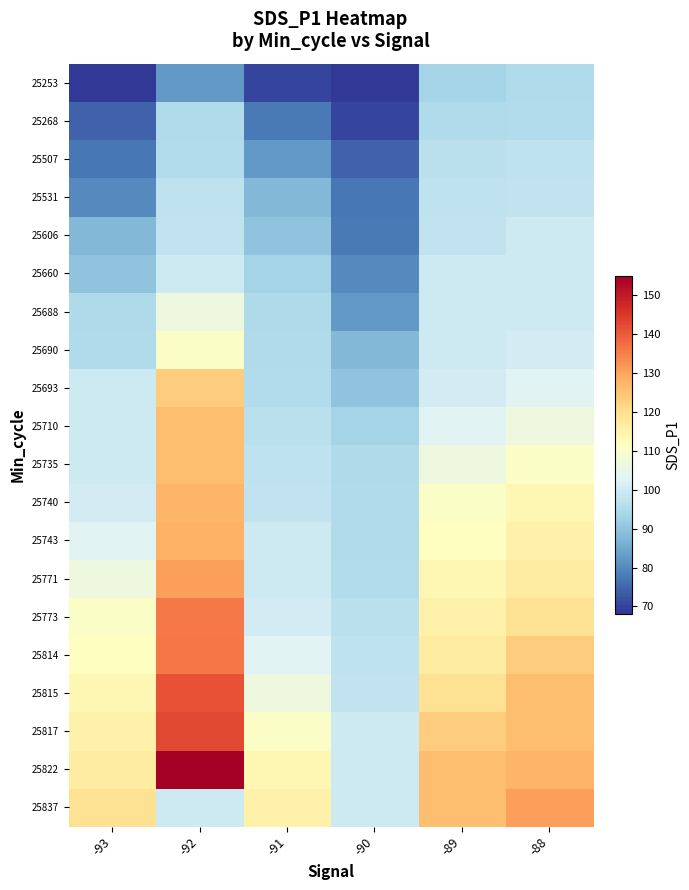

Reading right to left, transcribe all the data shown in this chart.

25253: -88=95.1	-89=93.4	-90=68.5	-91=70.3	-92=82.5	-93=68.5
25268: -88=95.3	-89=95.1	-90=70.3	-91=77.6	-92=95.1	-93=74.2
25507: -88=97.5	-89=96.8	-90=74.2	-91=82.5	-92=95.3	-93=77.2
25531: -88=97.8	-89=97.5	-90=77.2	-91=88.0	-92=97.5	-93=80.0
25606: -88=99.7	-89=97.8	-90=77.6	-91=89.9	-92=97.8	-93=88.0
25660: -88=99.7	-89=99.7	-90=80.0	-91=93.4	-92=99.7	-93=89.9
25688: -88=99.9	-89=99.7	-90=82.5	-91=94.6	-92=106.5	-93=94.6
25690: -88=100.9	-89=99.9	-90=88.0	-91=95.2	-92=110.5	-93=95.2
25693: -88=103.6	-89=100.9	-90=89.9	-91=95.3	-92=123.6	-93=99.7
25710: -88=106.5	-89=103.6	-90=93.4	-91=96.8	-92=125.9	-93=99.7
25735: -88=110.5	-89=106.5	-90=94.6	-91=97.5	-92=126.1	-93=99.9
25740: -88=113.7	-89=110.5	-90=95.1	-91=97.8	-92=127.2	-93=100.9
25743: -88=115.5	-89=111.5	-90=95.2	-91=99.7	-92=127.9	-93=103.6
25771: -88=116.7	-89=113.7	-90=95.3	-91=99.9	-92=130.8	-93=106.5
25773: -88=119.6	-89=115.5	-90=96.8	-91=100.9	-92=135.7	-93=110.5
25814: -88=123.6	-89=116.7	-90=97.5	-91=103.6	-92=136.0	-93=111.5
25815: -88=125.9	-89=119.6	-90=97.8	-91=106.5	-92=141.2	-93=113.7
25817: -88=126.1	-89=123.6	-90=99.7	-91=110.5	-92=142.7	-93=115.5
25822: -88=127.2	-89=125.9	-90=99.7	-91=113.7	-92=154.8	-93=116.7
25837: -88=130.8	-89=126.1	-90=99.9	-91=115.5	-92=99.7	-93=119.6